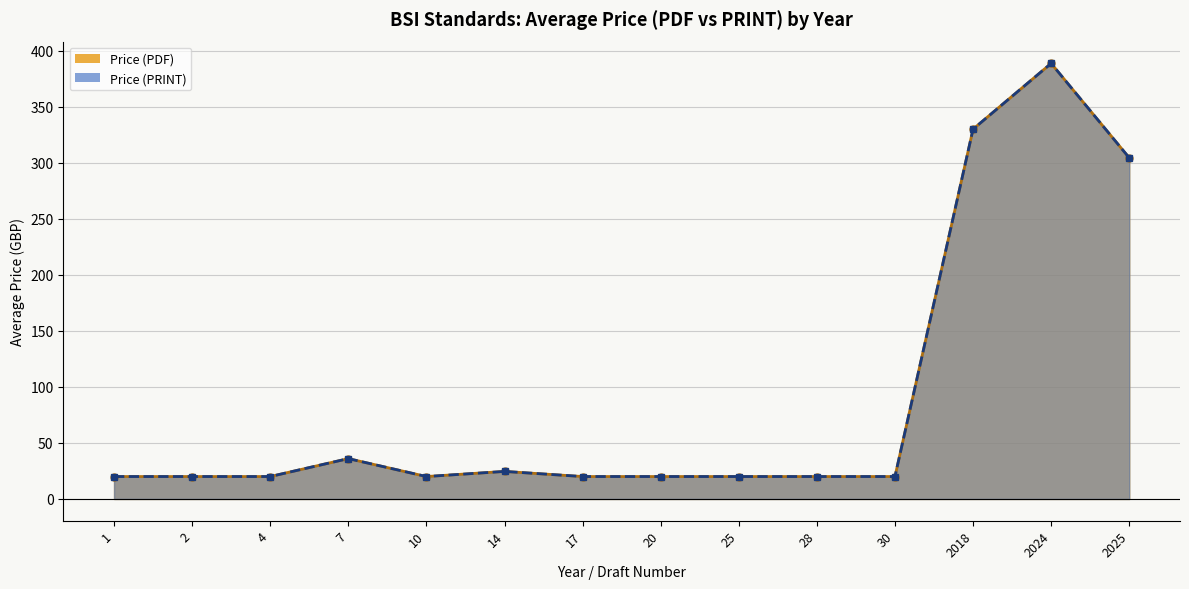

Is the value of Price (PRINT) at 25 greater than the value of Price (PDF) at 2?

No